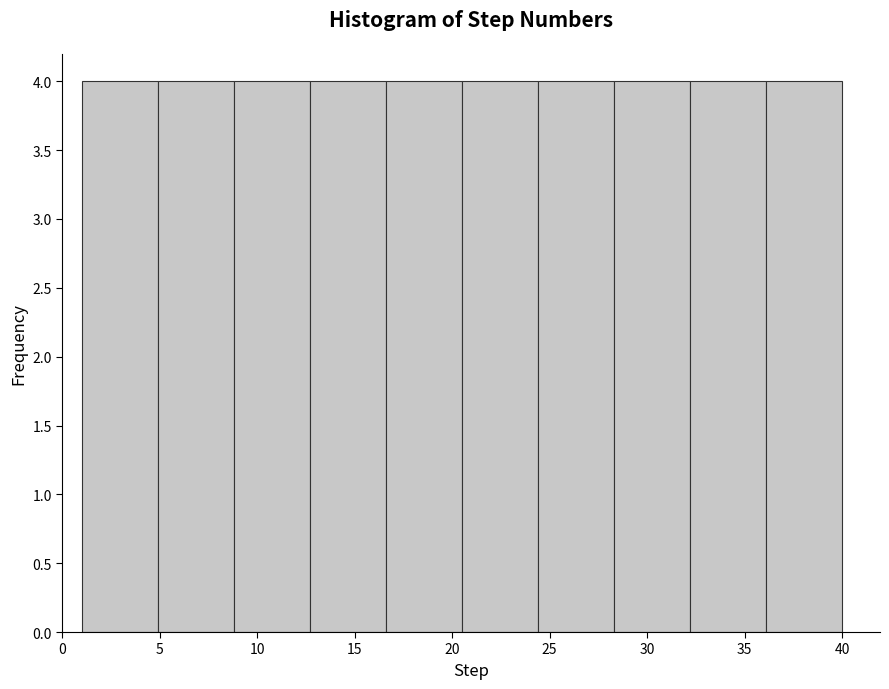

How tall is the bar that spans 20.5 to 24.4 on the x-axis? Neither the bar edges nor the heights are printed on the chart, so give them approximately, as read against the axes.

4